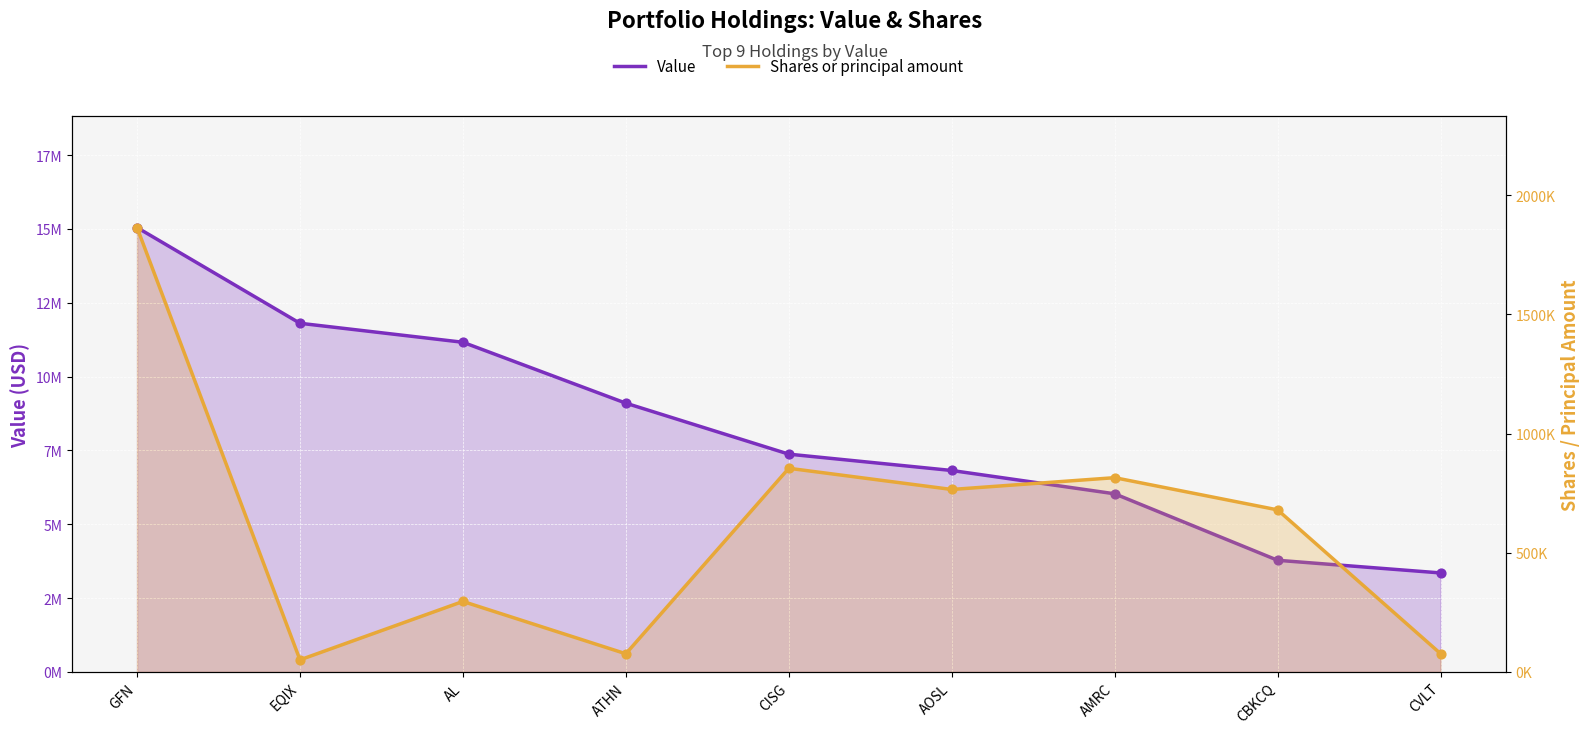

Which series contains the lowest Y value?

Shares or principal amount